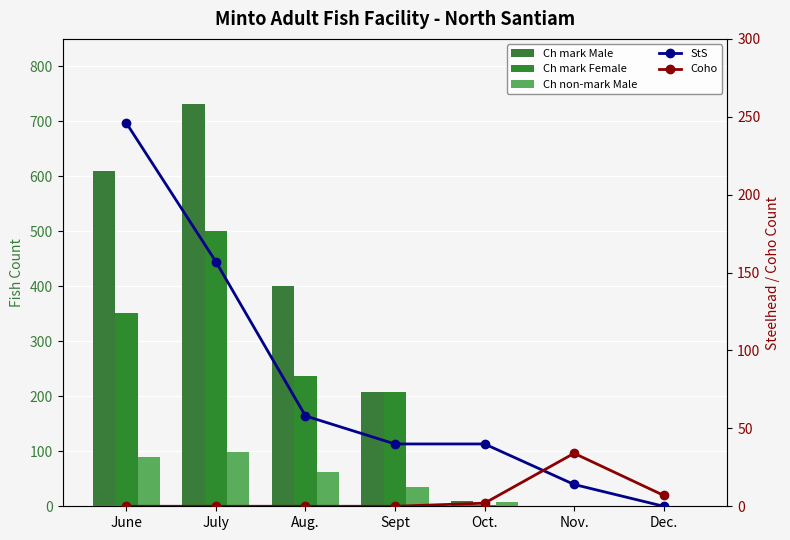

Which series has the largest total across all categories?

Ch mark Male